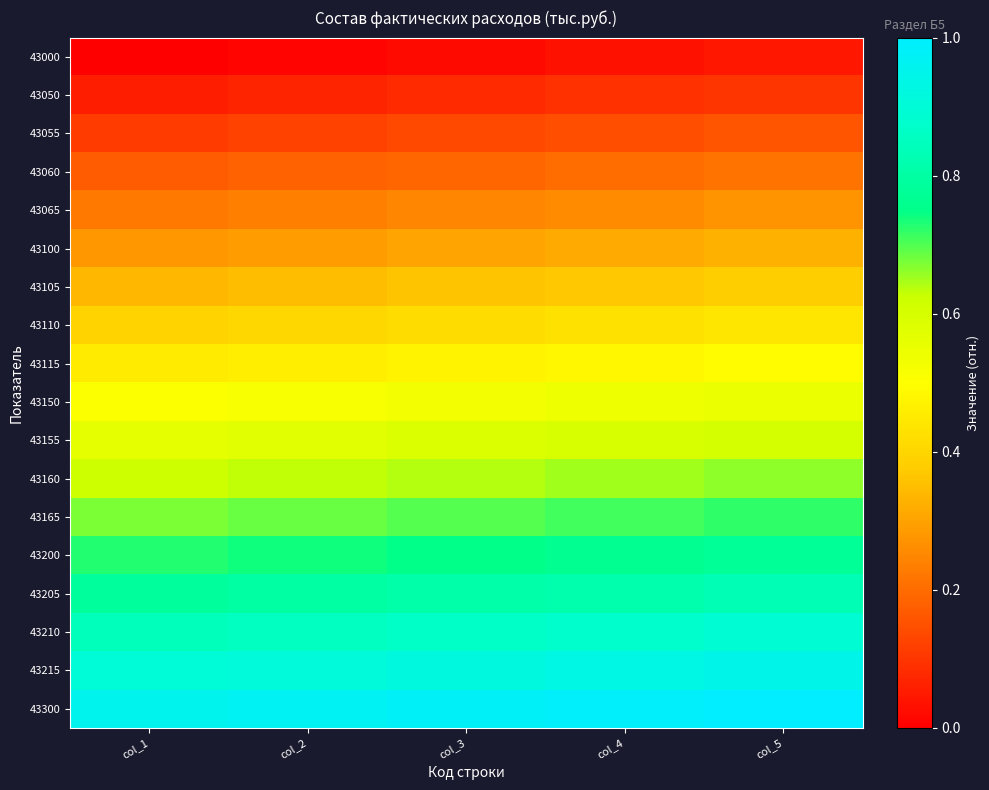

At how many categories does at least one series exceed 0?

5